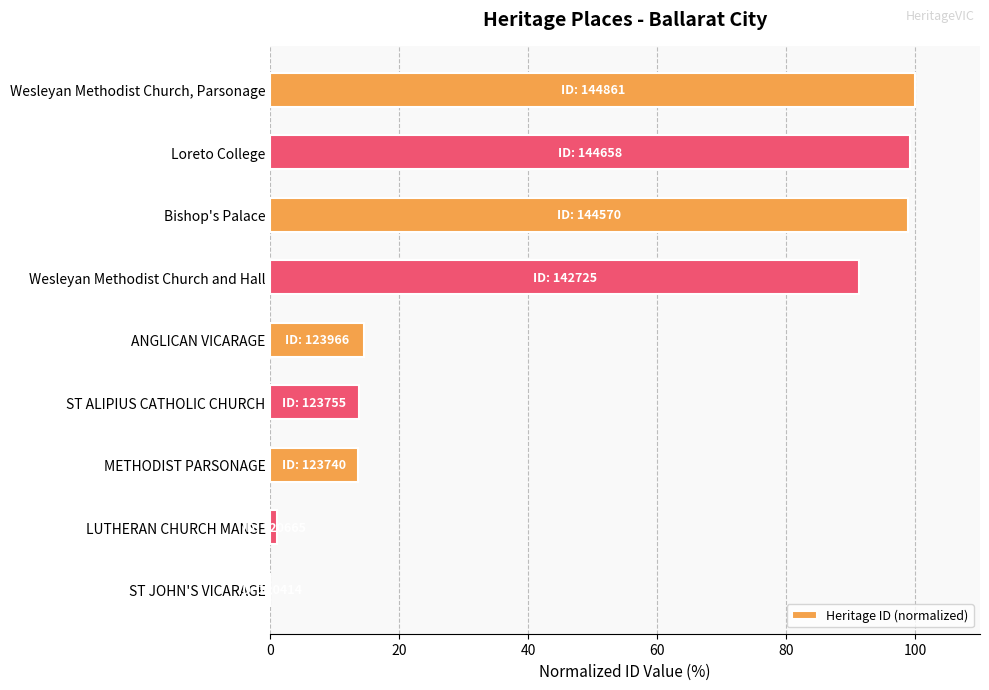

What is the sum of the values at METHODIST PARSONAGE and ANGLICAN VICARAGE?

28.1